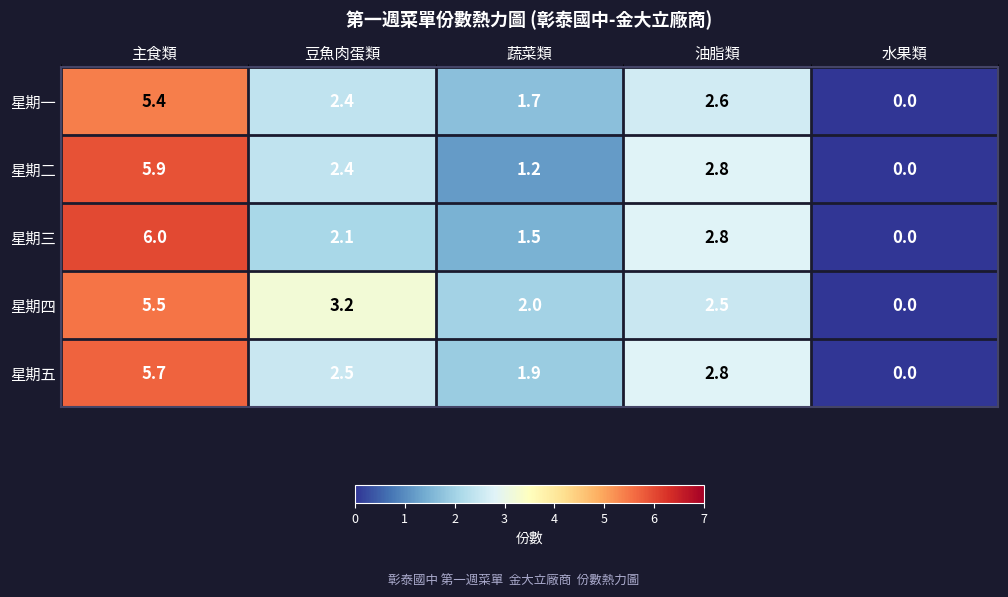

At which category is the sum across all series the highest?

主食類